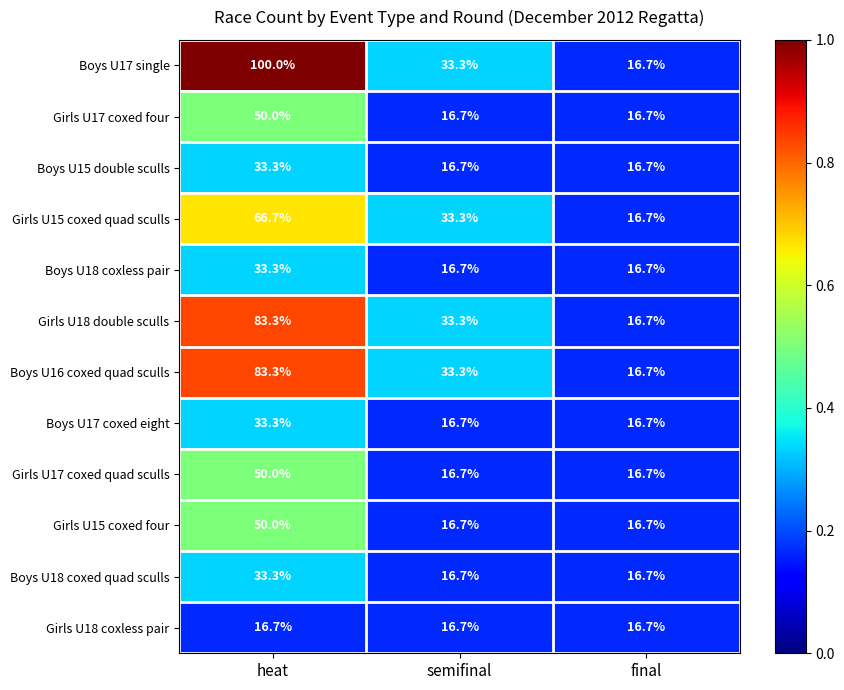

The value of Boys U16 coxed quad sculls at semifinal is 13.1. True or false?

False